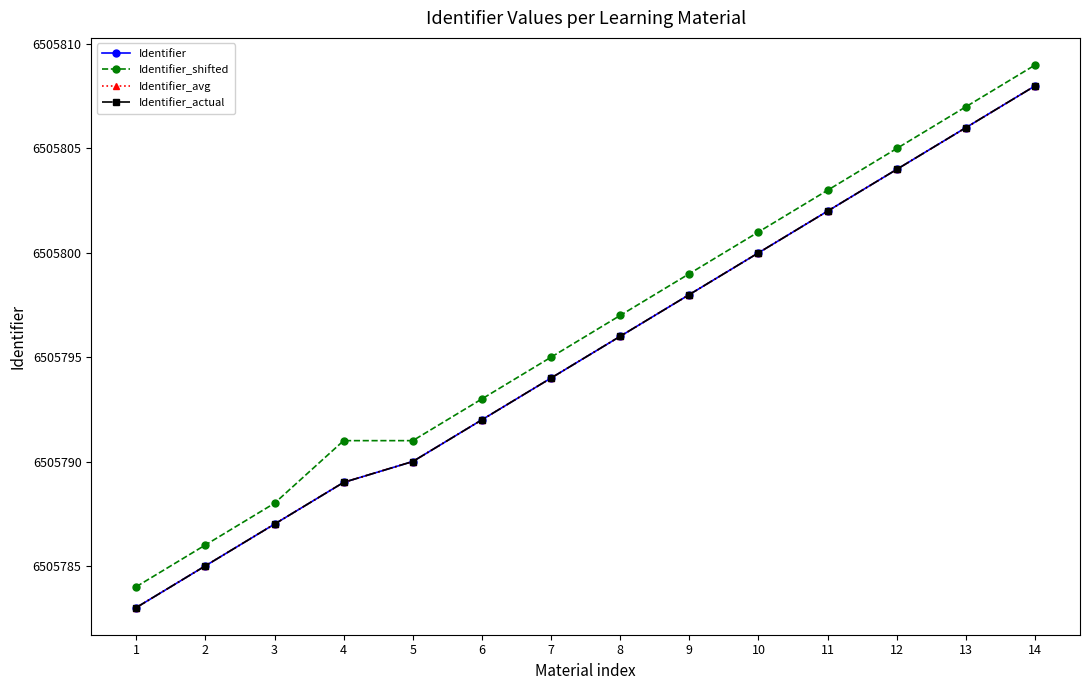

Which series has the widest spread of values?

Identifier